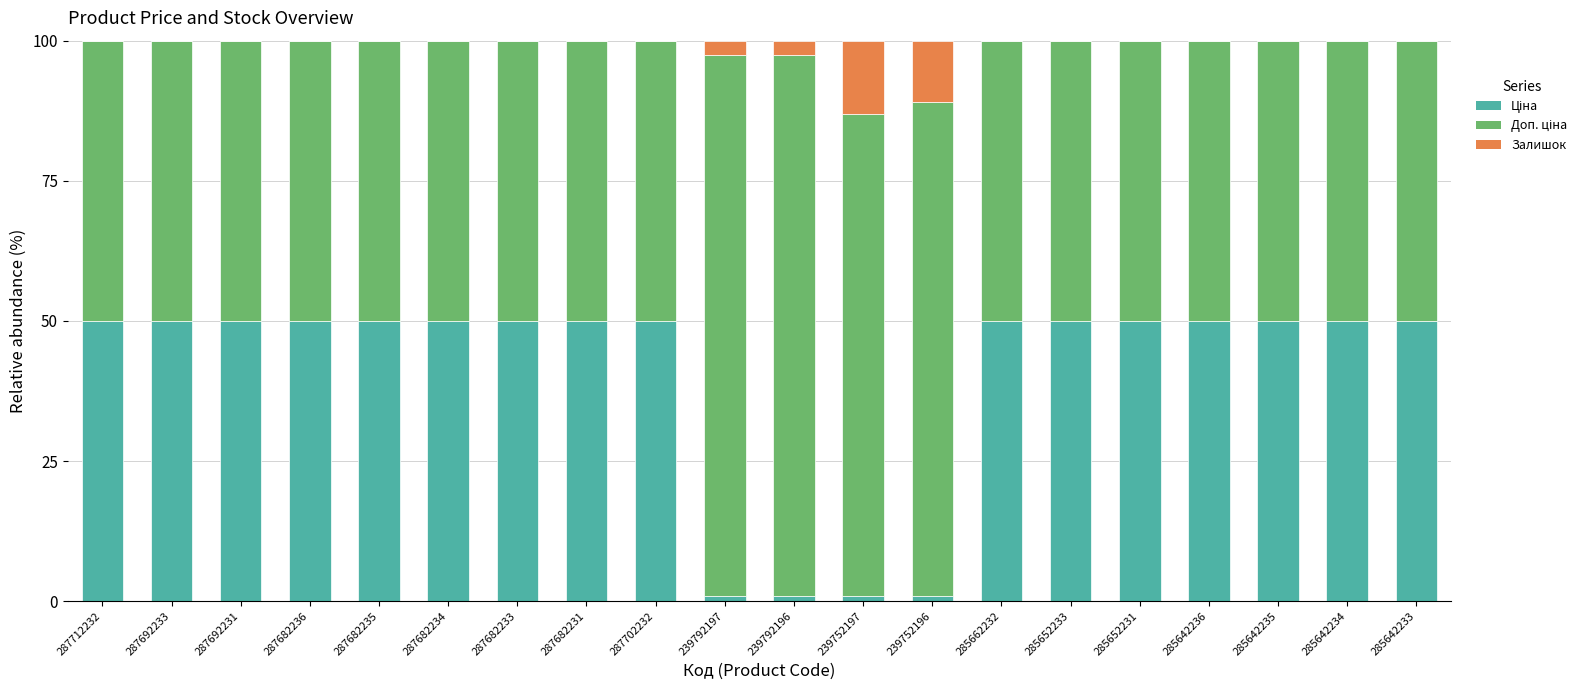

What is the total value across all series at 287682236?

100.0